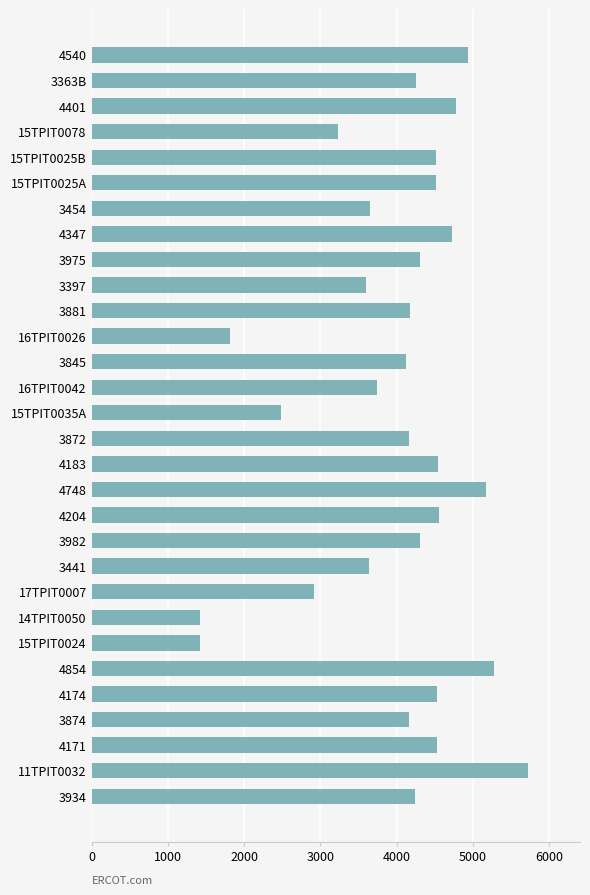

How many categories are shown in the chart?

30